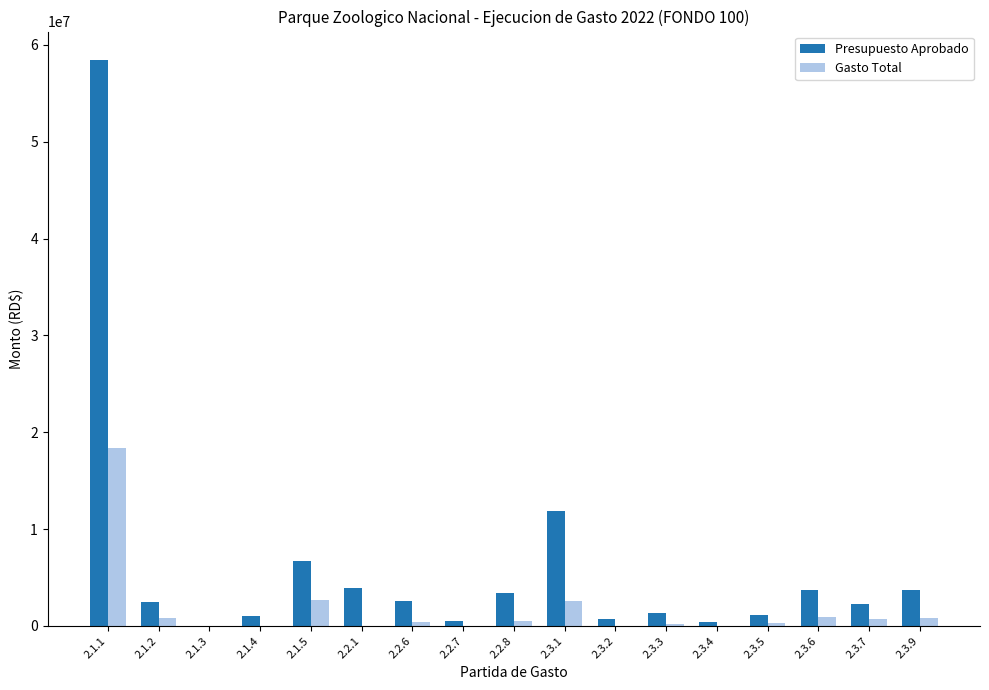

What is the maximum value shown in the chart?

58451500.0